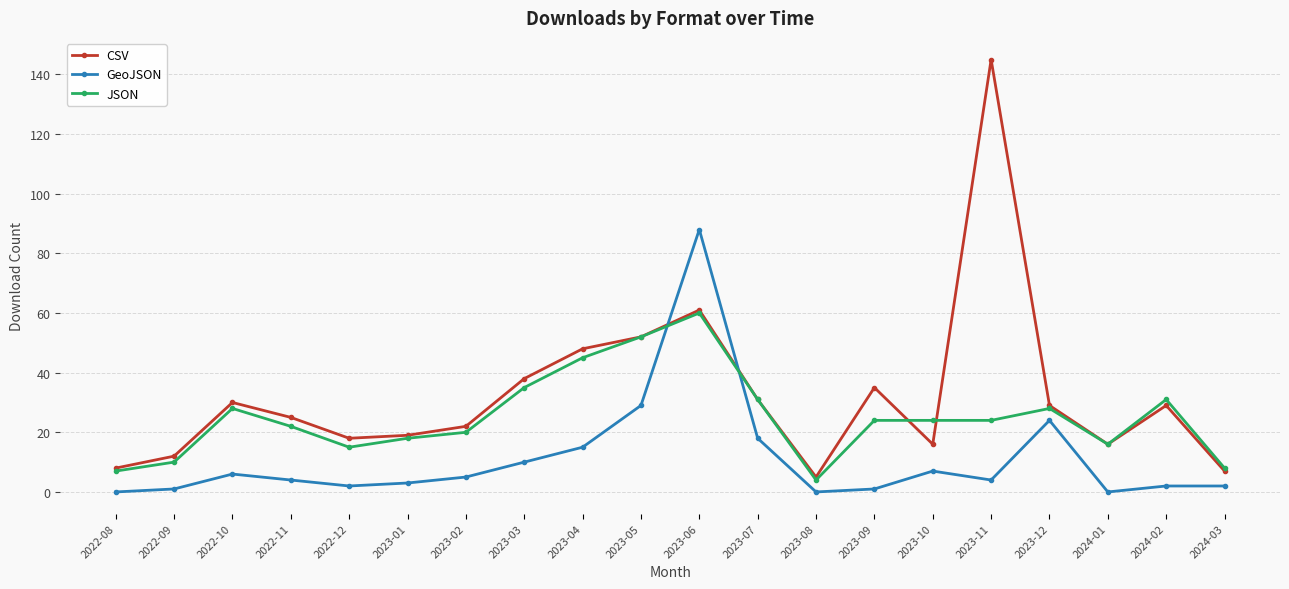

What is the sum of all JSON values?

502